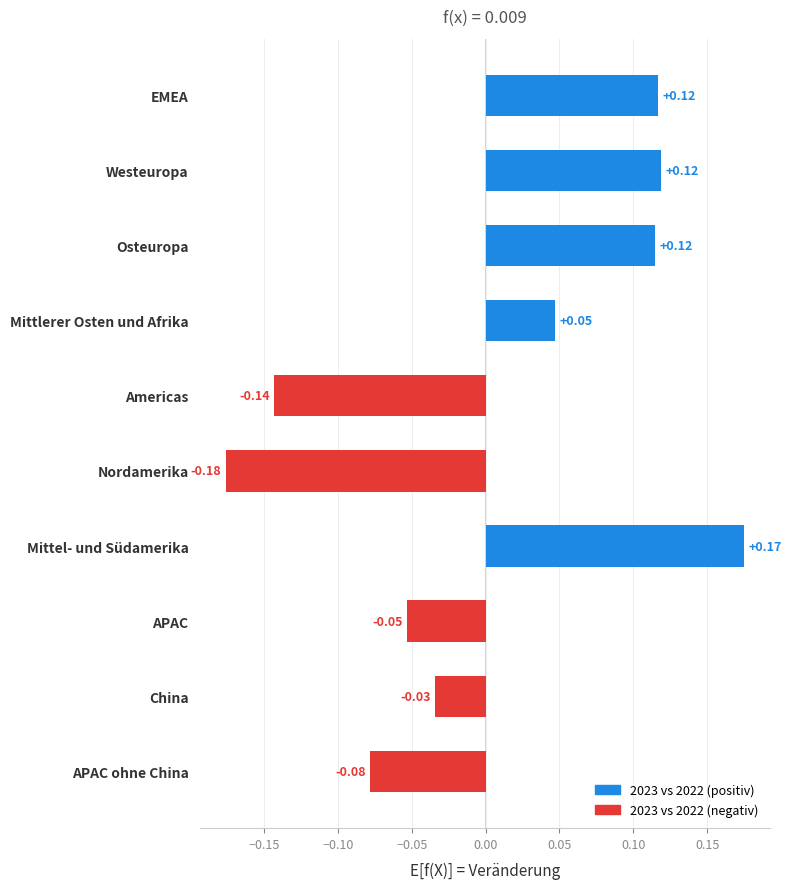

At which label is the value closest to 0?

China